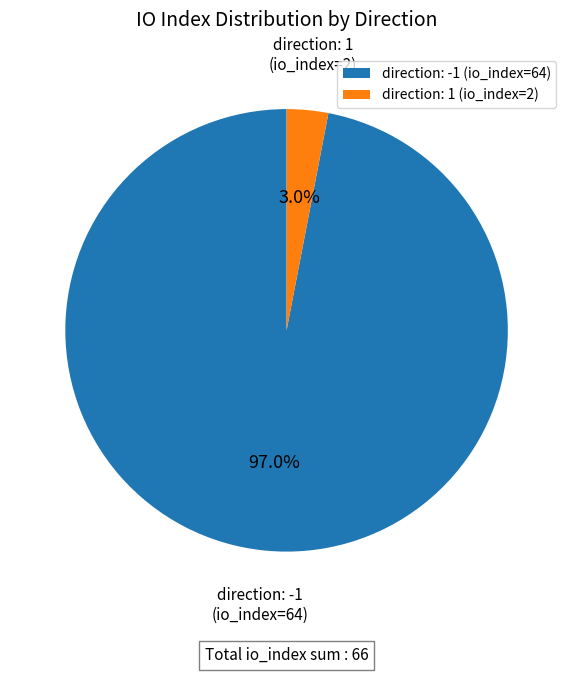

Between direction: -1 (io_index=64) and direction: 1 (io_index=2), which is larger?

direction: -1 (io_index=64)